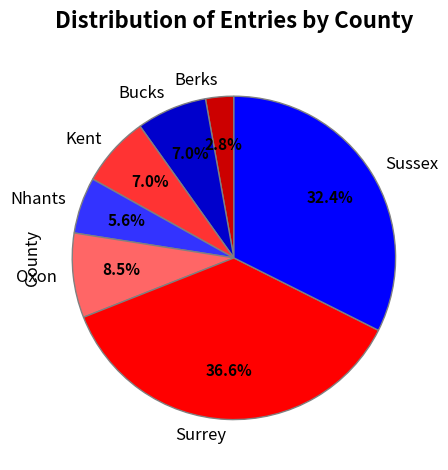

Count the number of slices in the pie.

7